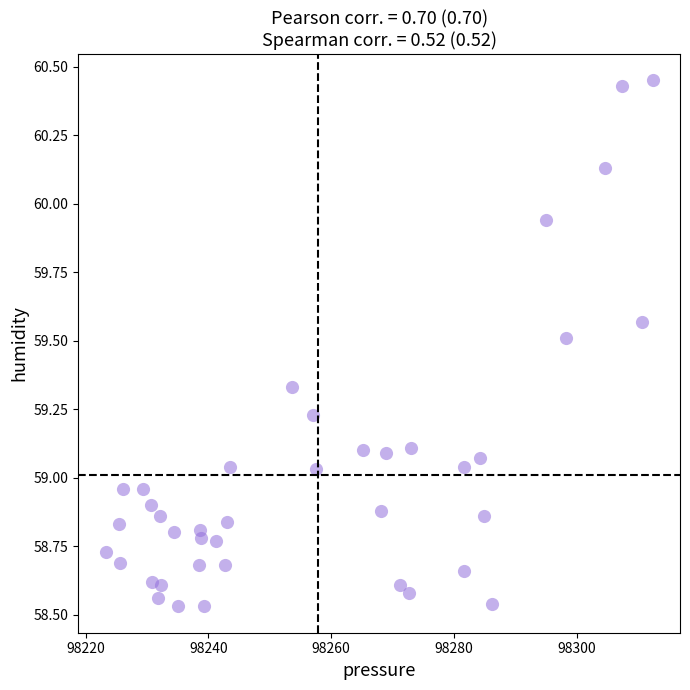

What is the range of X values (max minus min)?

89.2